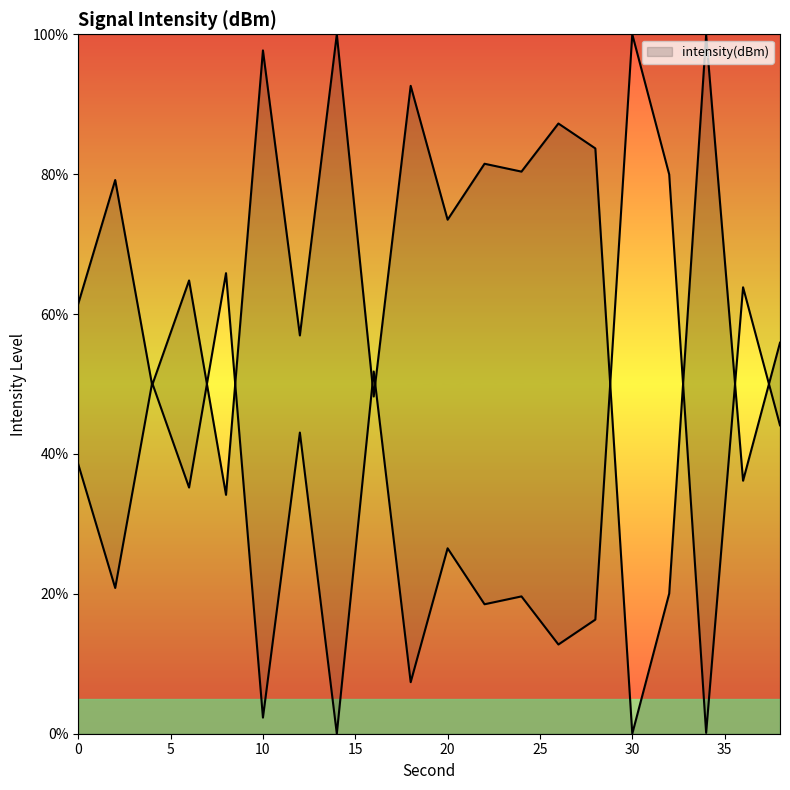

At which label does the data first exceed 73?

2